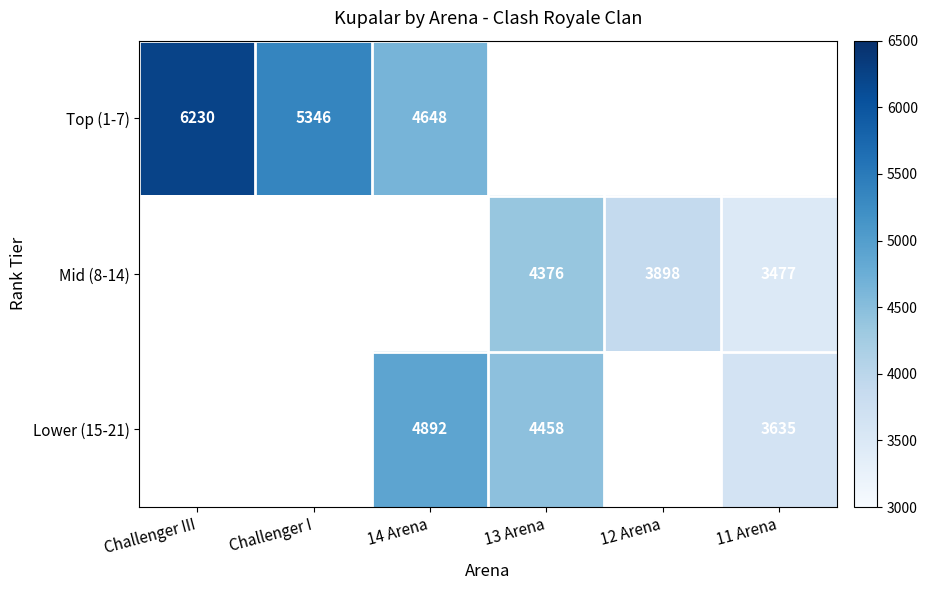

True or false: Lower (15-21) has a value of 8584 at 14 Arena.

False